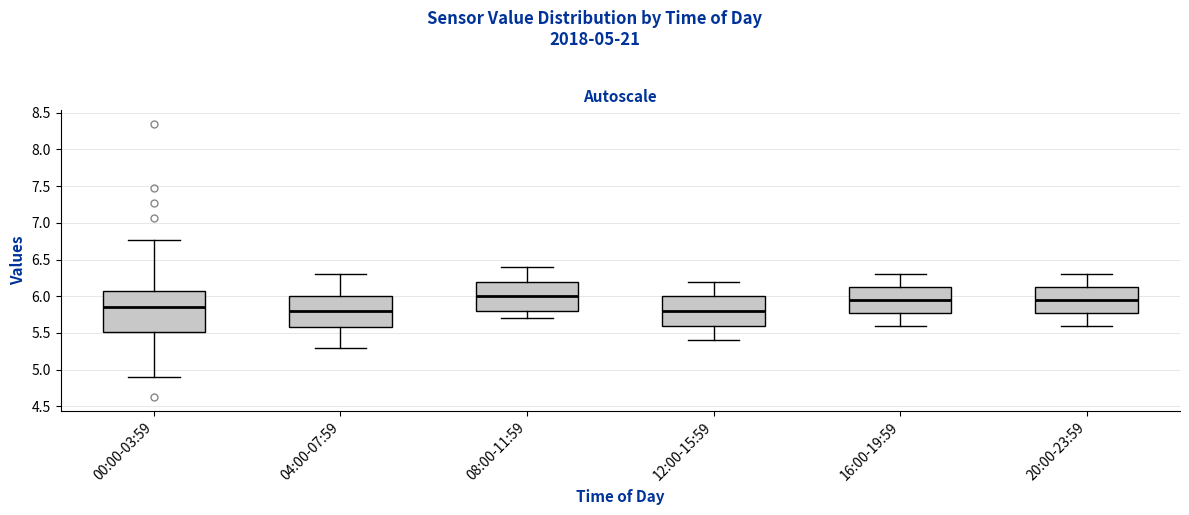

Where is the upper edge of the box for 16:00-19:59 on the y-axis? The values are not printed on the chart, so give them approximately, as read against the axis.

6.15